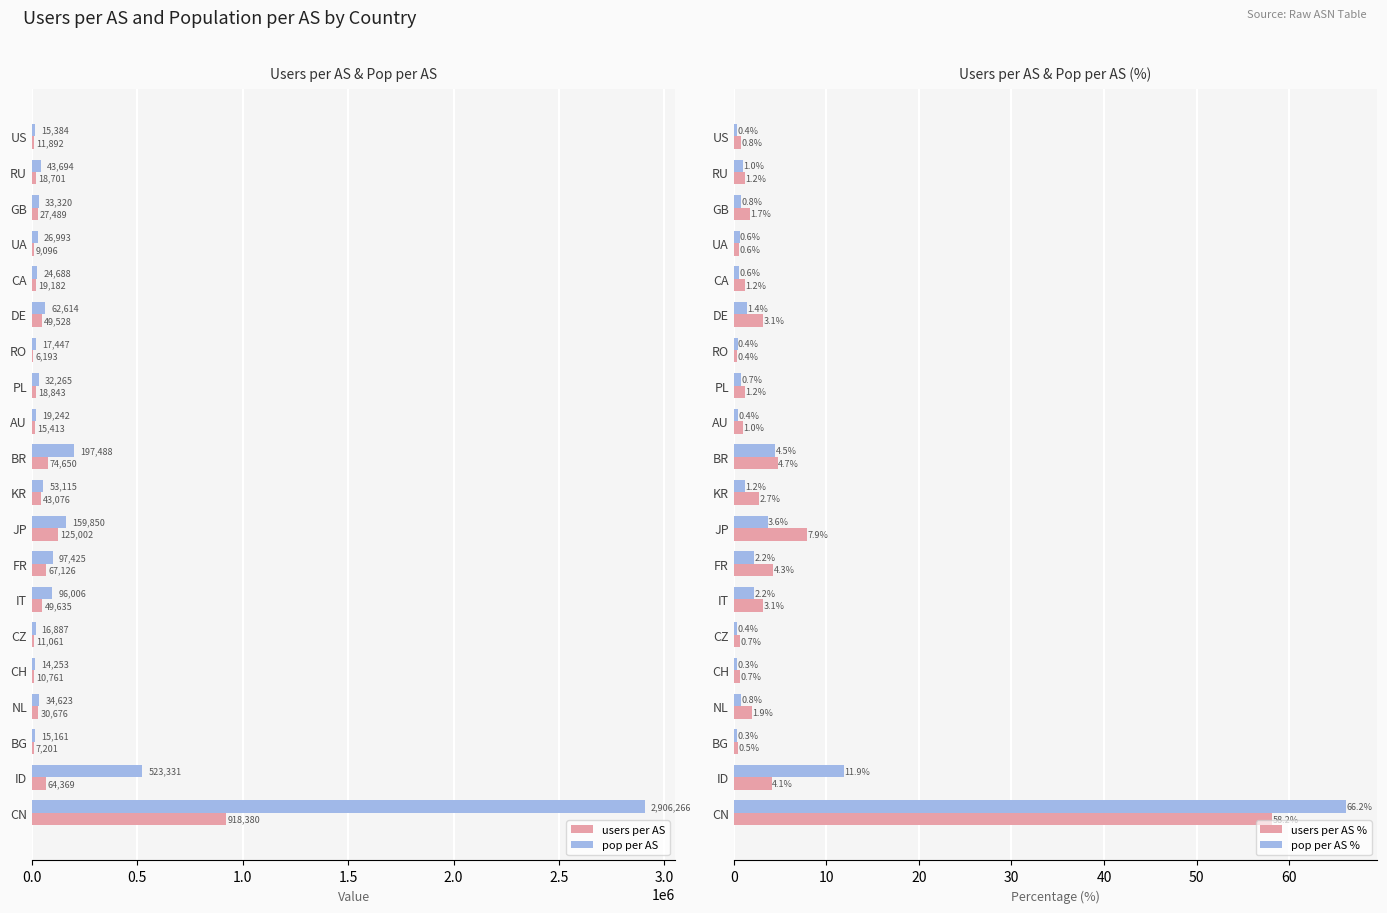

At how many categories does at least one series exceed 2325024?

1